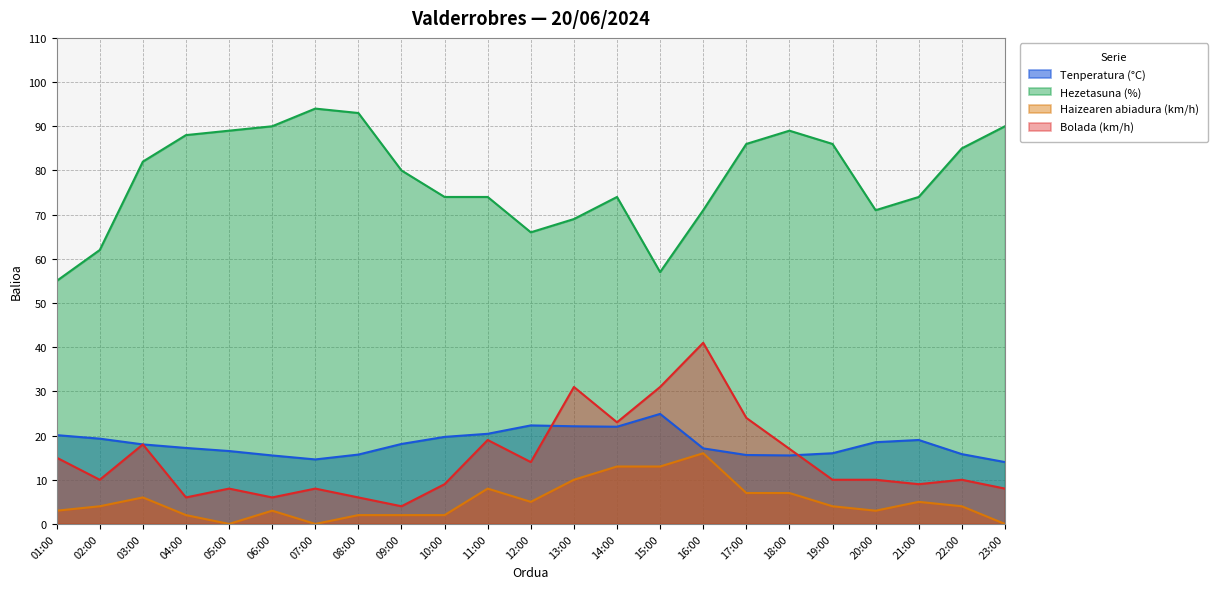

What is the difference between the highest and lowest values at 09:00?

78.0